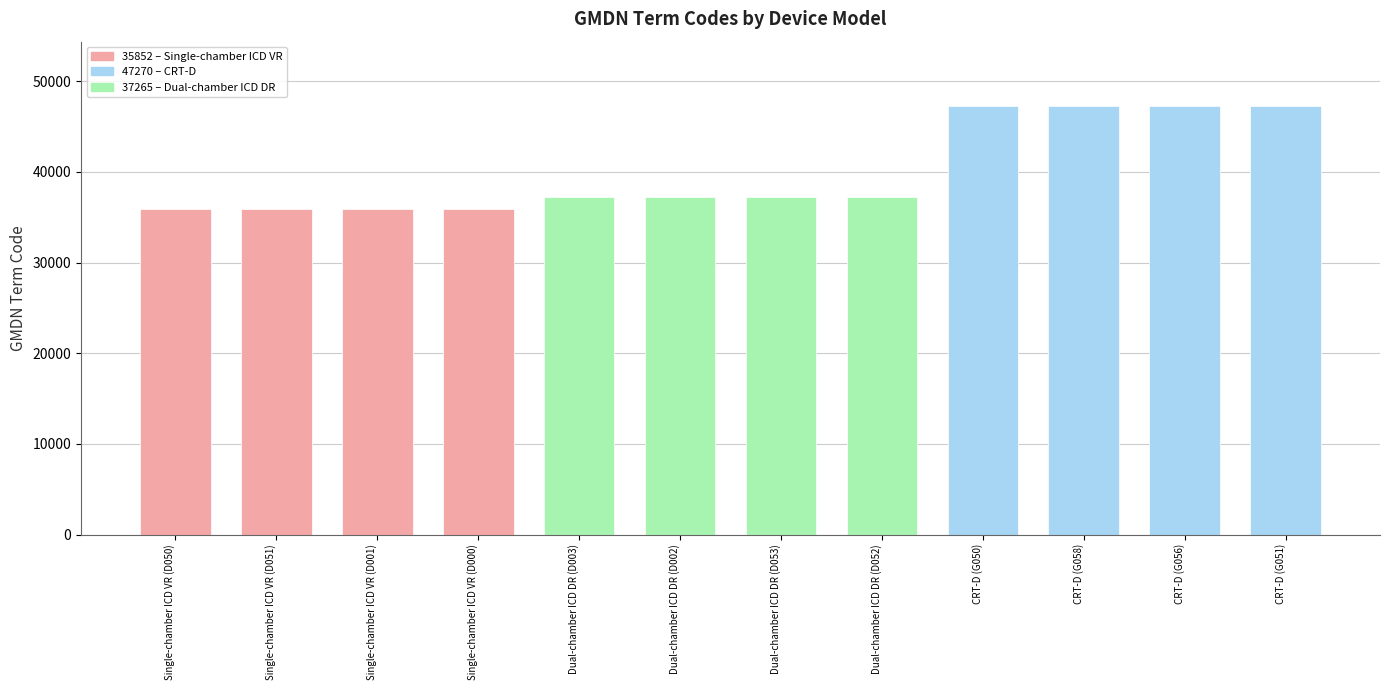

What value does the data have at CRT-D (G058), to the nearest 100?

47300